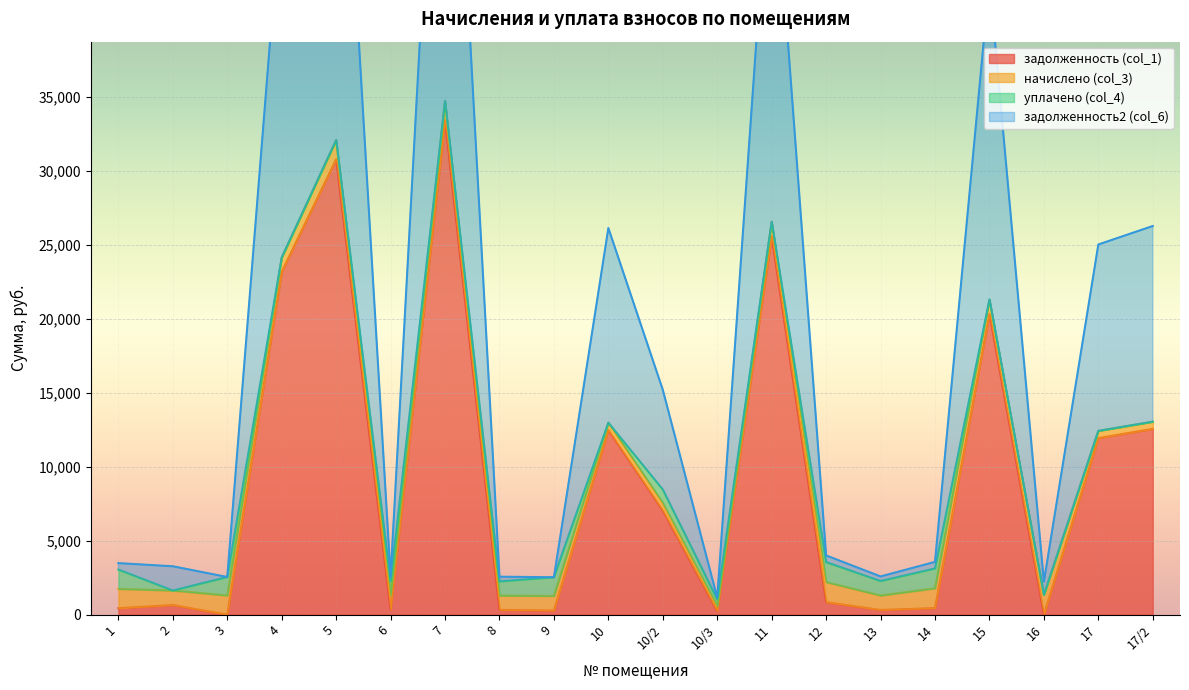

True or false: задолженность (col_1) and задолженность2 (col_6) intersect in this chart.

False